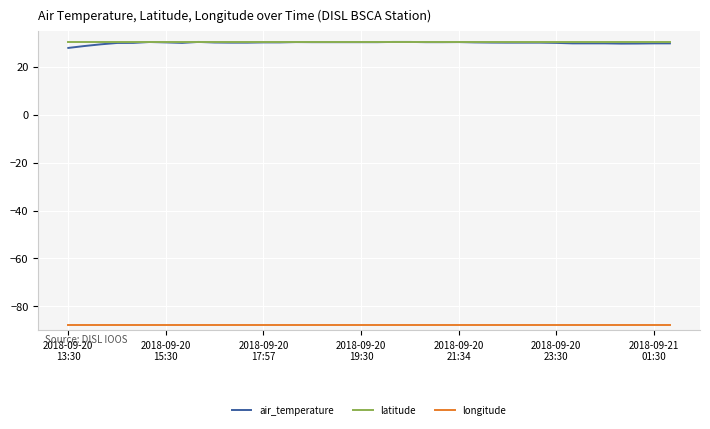

What is the greatest value displayed?

30.3